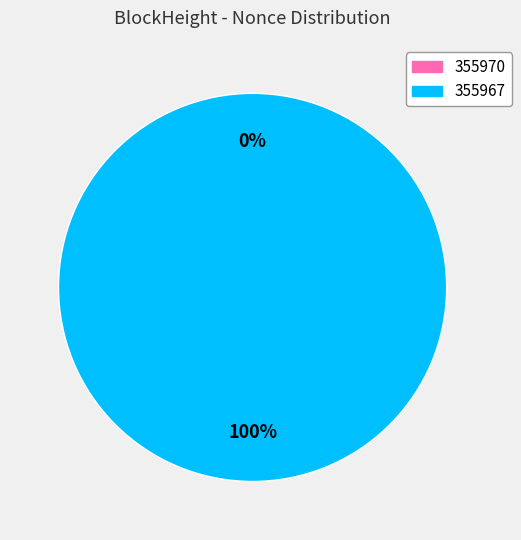

What is the majority slice?

355967